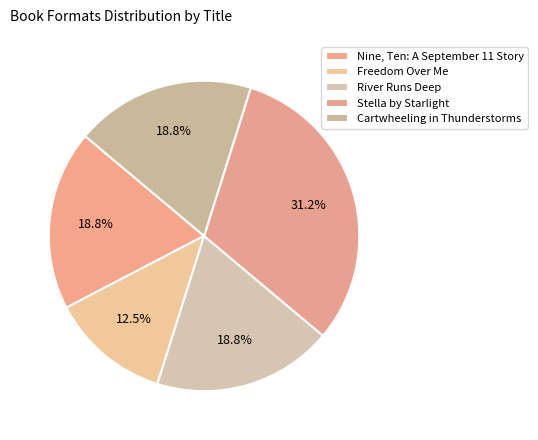

Approximately how many times larger is the value at Nine, Ten: A September 11 Story compared to River Runs Deep?

1.0